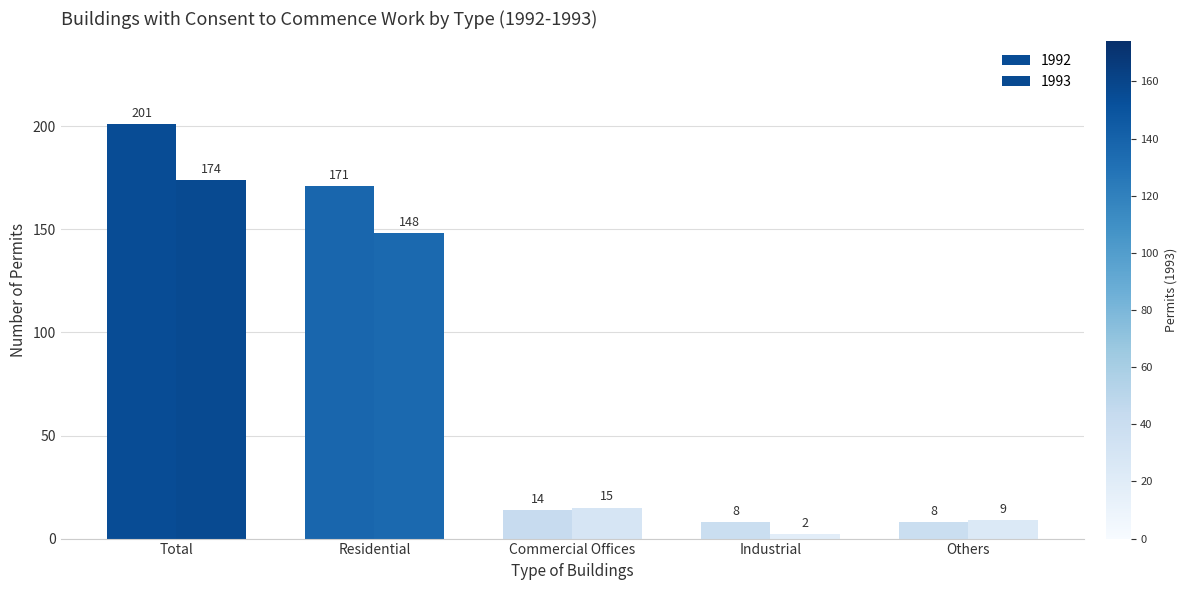

What is the total value across all series at Others?

17